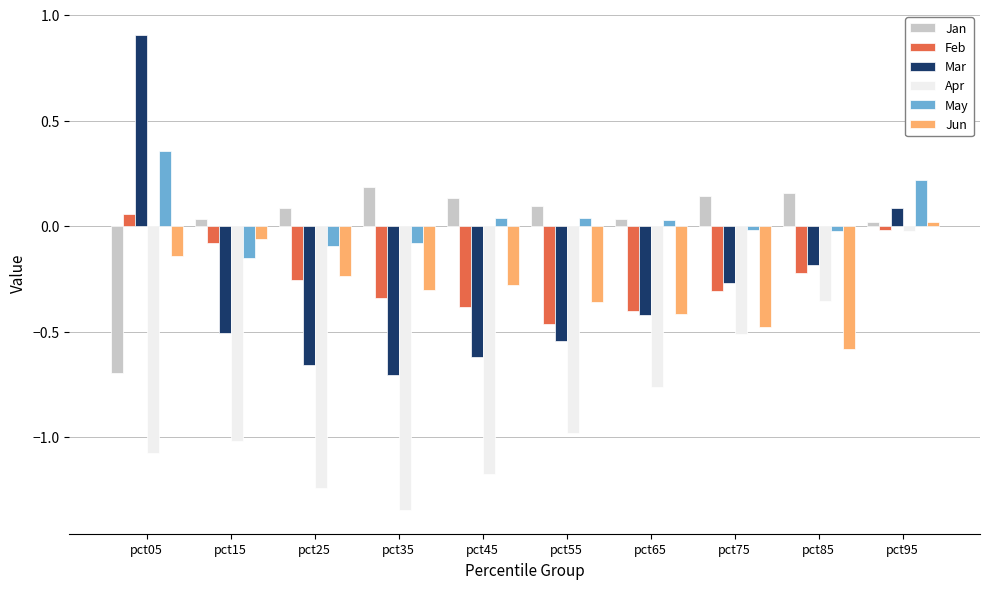

How many values in the May series are below 0?

5